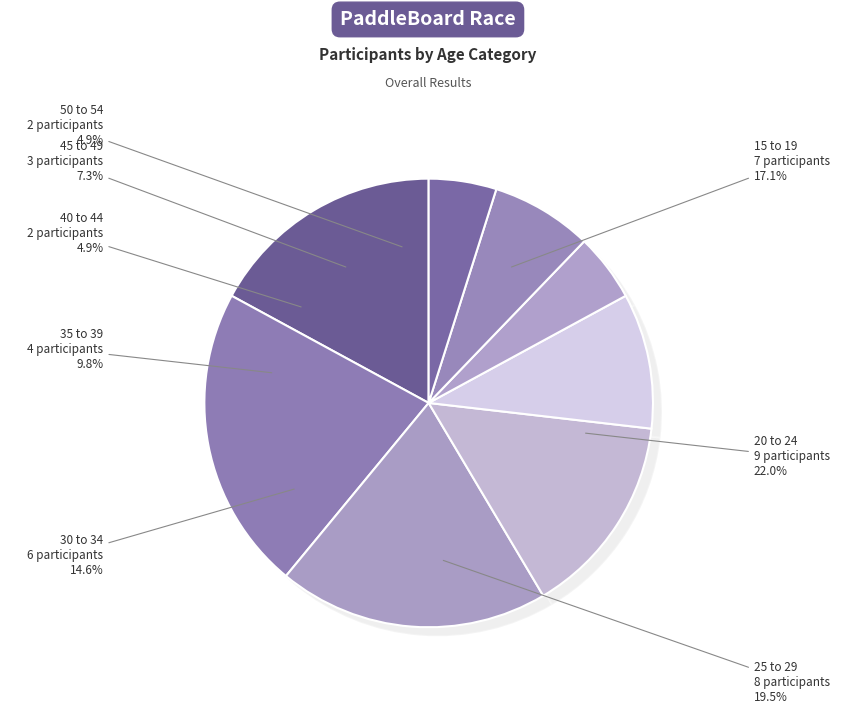

Which slice is the largest?

20 to 24